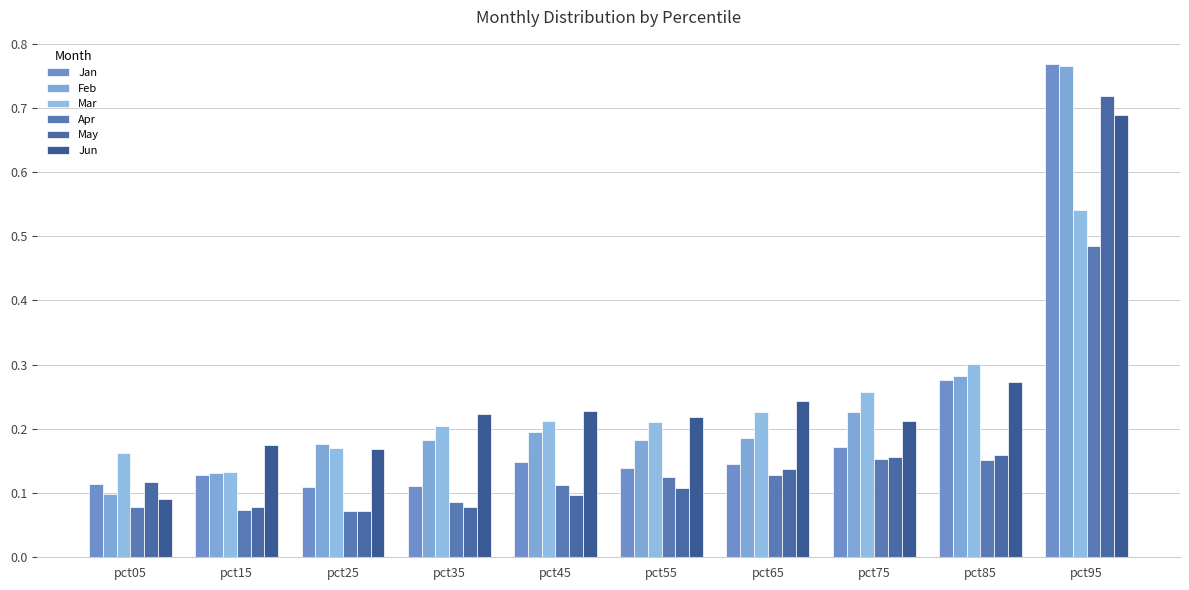

Reading left to right, list all the values displayed in this chart.

Jan: pct05=0.1	pct15=0.1	pct25=0.1	pct35=0.1	pct45=0.1	pct55=0.1	pct65=0.1	pct75=0.2	pct85=0.3	pct95=0.8
Feb: pct05=0.1	pct15=0.1	pct25=0.2	pct35=0.2	pct45=0.2	pct55=0.2	pct65=0.2	pct75=0.2	pct85=0.3	pct95=0.8
Mar: pct05=0.2	pct15=0.1	pct25=0.2	pct35=0.2	pct45=0.2	pct55=0.2	pct65=0.2	pct75=0.3	pct85=0.3	pct95=0.5
Apr: pct05=0.1	pct15=0.1	pct25=0.1	pct35=0.1	pct45=0.1	pct55=0.1	pct65=0.1	pct75=0.2	pct85=0.2	pct95=0.5
May: pct05=0.1	pct15=0.1	pct25=0.1	pct35=0.1	pct45=0.1	pct55=0.1	pct65=0.1	pct75=0.2	pct85=0.2	pct95=0.7
Jun: pct05=0.1	pct15=0.2	pct25=0.2	pct35=0.2	pct45=0.2	pct55=0.2	pct65=0.2	pct75=0.2	pct85=0.3	pct95=0.7